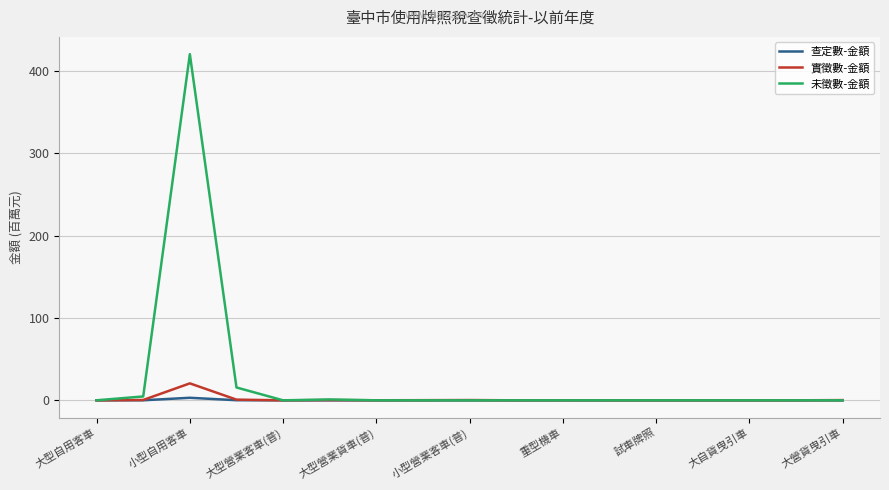

How many values in the 未徵數-金額 series exceed 0?

5